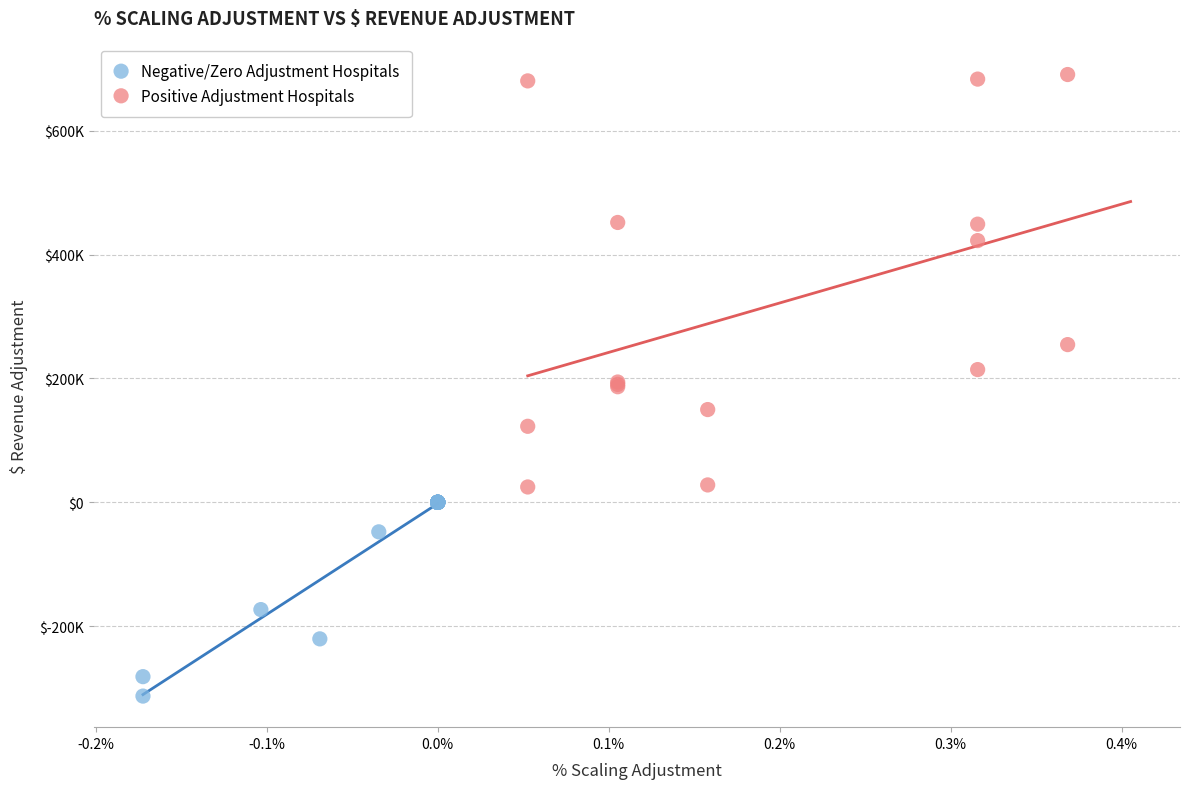

Which series contains the lowest Y value?

Negative/Zero Adjustment Hospitals